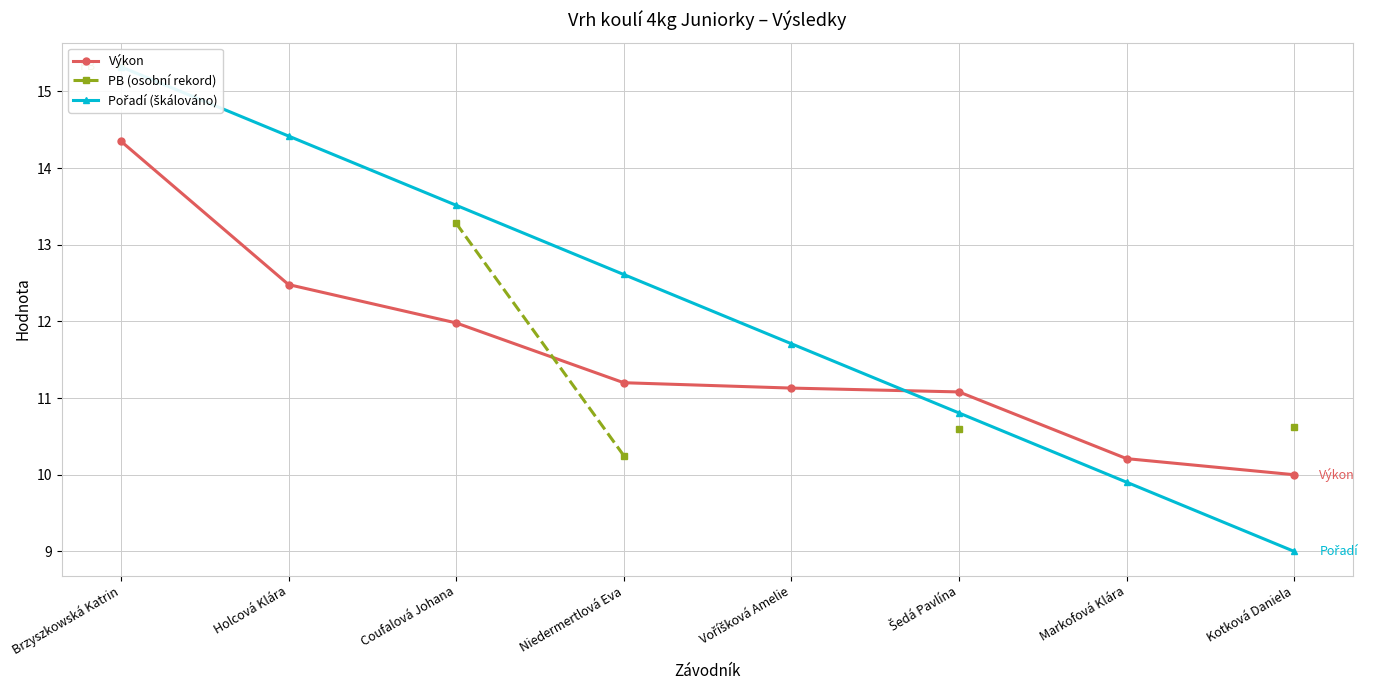

How many intersections are there between Pořadí (škálováno) and Výkon?

1